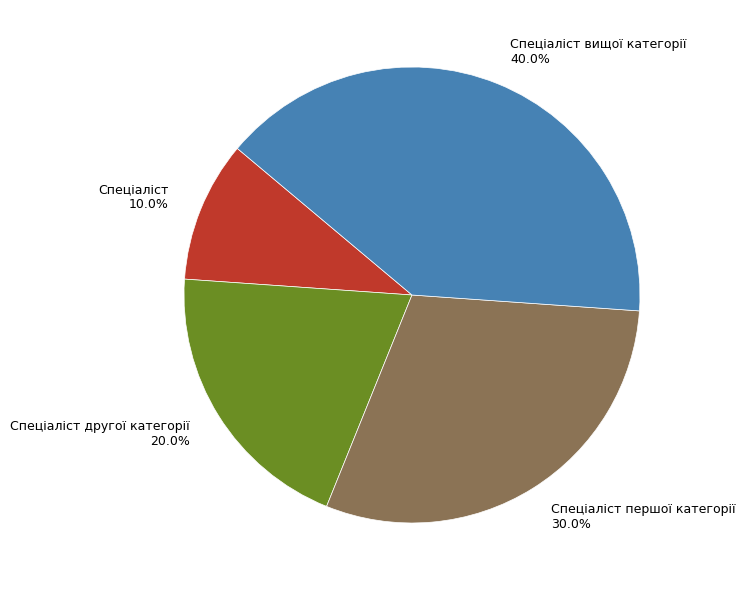

Which has a higher value, Спеціаліст вищої категорії or Спеціаліст першої категорії?

Спеціаліст вищої категорії